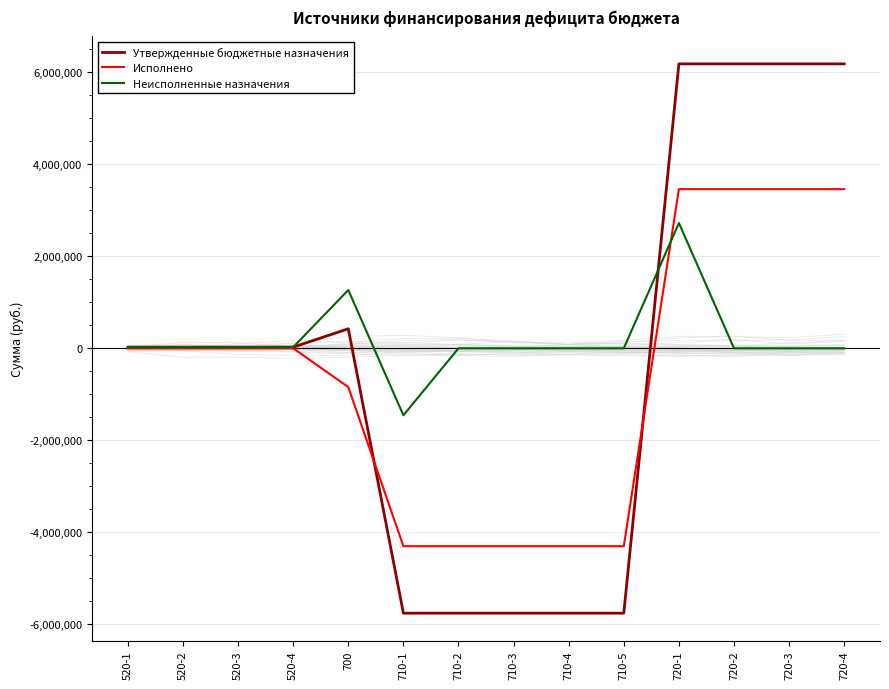

At which category is the sum across all series the highest?

720-1